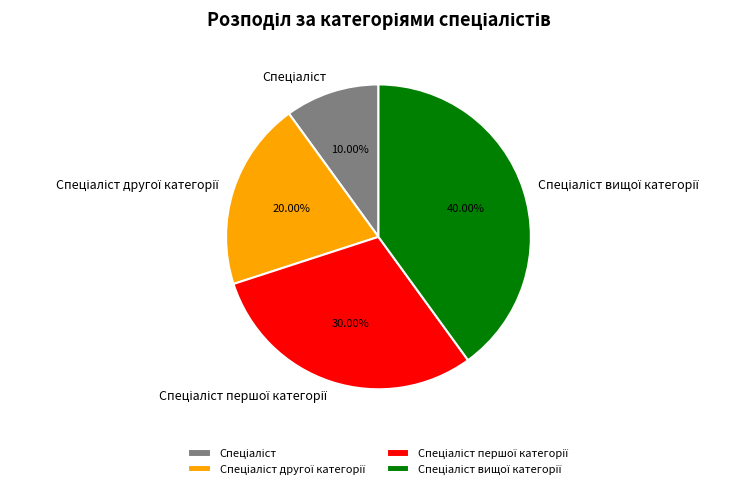

Does any single category account for the majority?

No